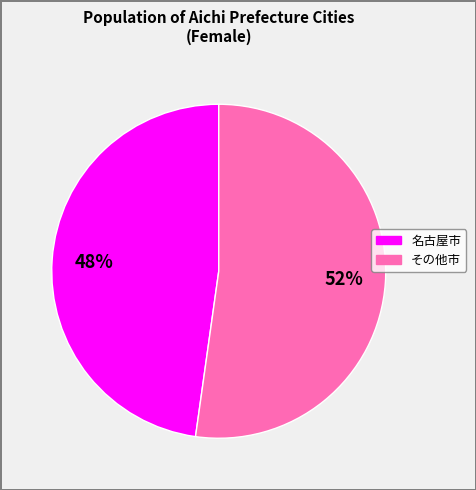

To the nearest percent, what is the average slice percentage?

50%